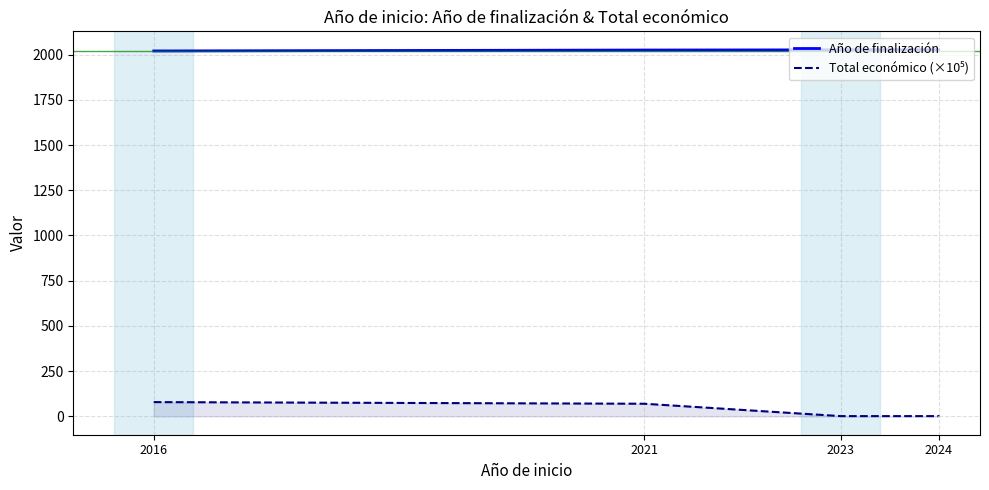

True or false: Total económico (×10⁵) has a value of 0.5 at 2023.

False